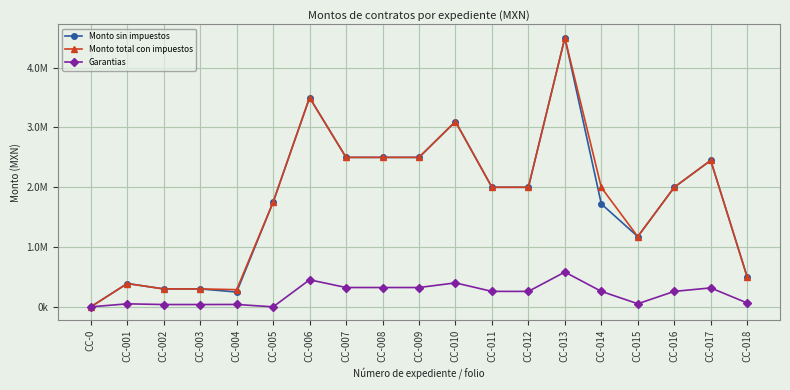

What is the value of the Garantias point at the 7th from the left?

452586.2